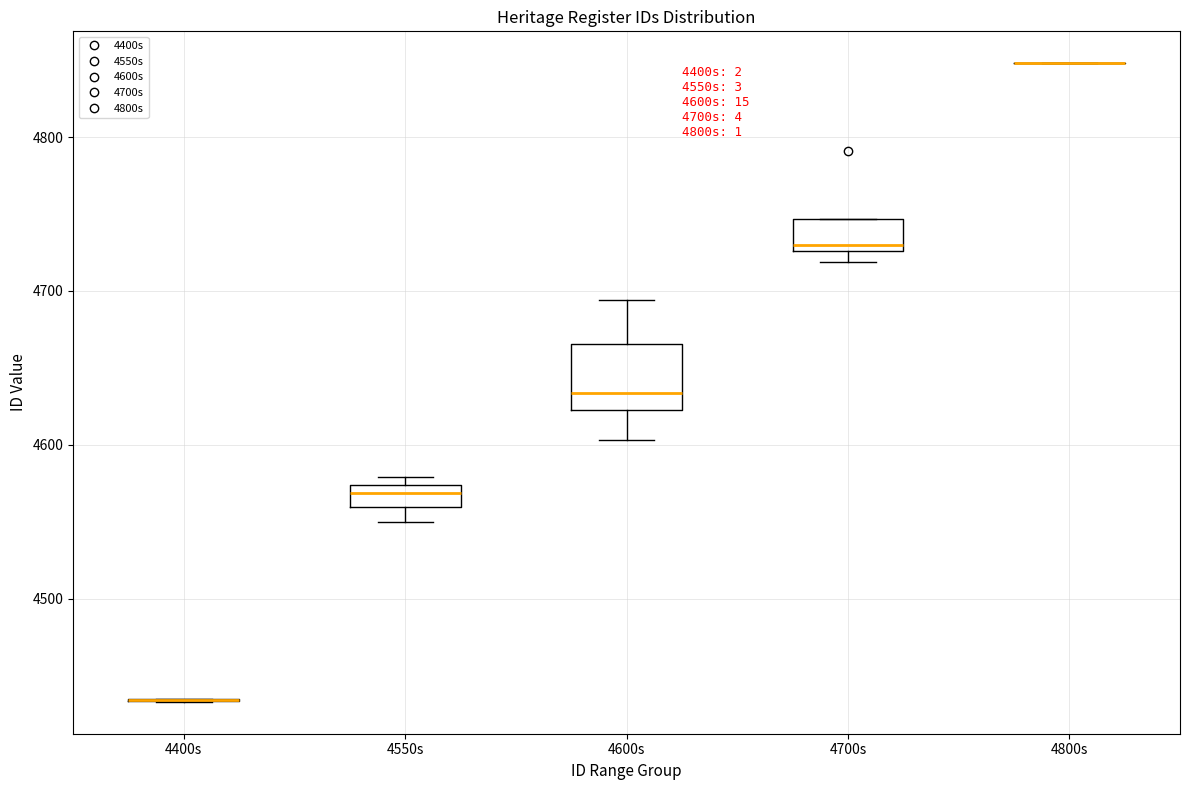

Where is the lower edge of the box for 4700s on the y-axis? The values are not printed on the chart, so give them approximately, as read against the axis.

4730